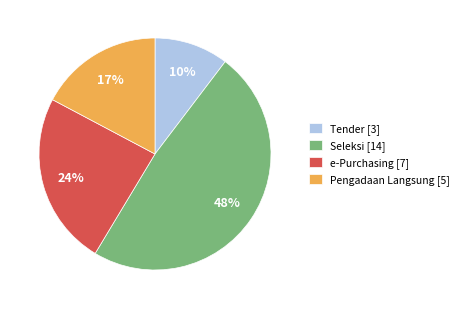

To the nearest percent, what is the average slice percentage?

25%